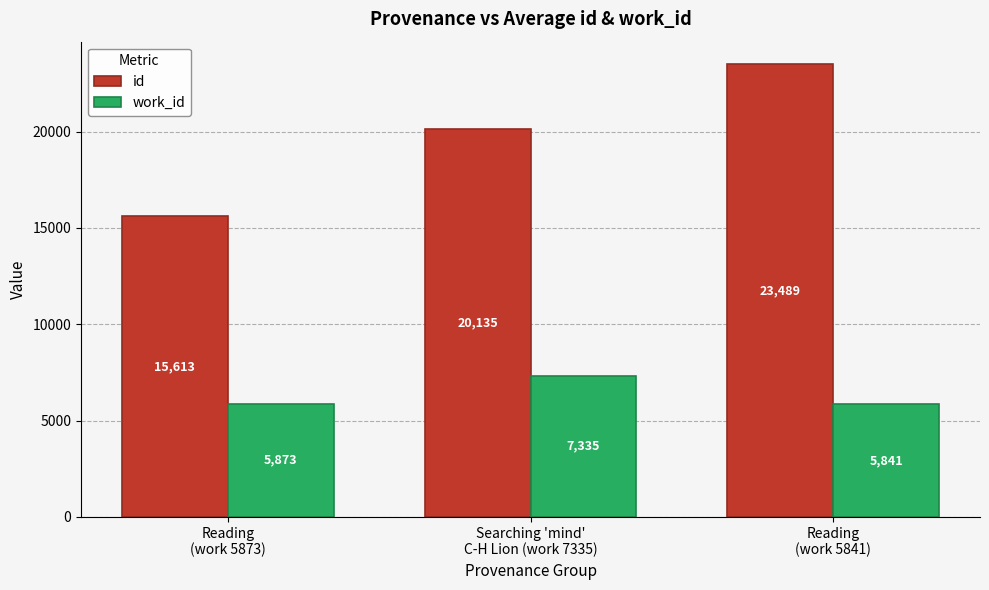

Rank the categories by id value from highest to lowest.

Reading
(work 5841), Searching 'mind'
C-H Lion (work 7335), Reading
(work 5873)